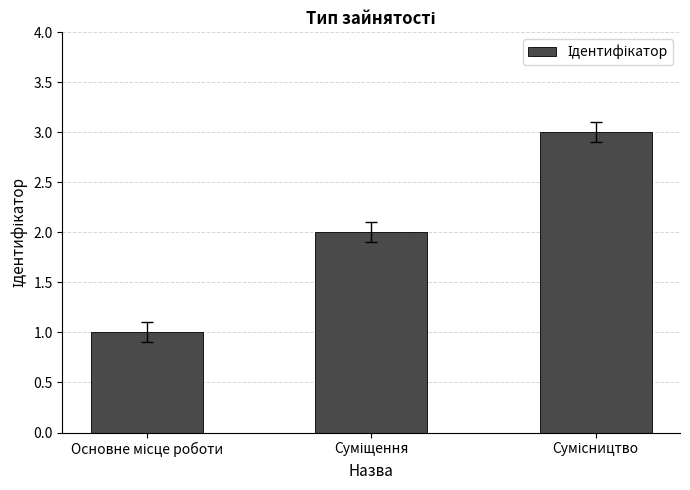

What is the greatest value displayed?

3